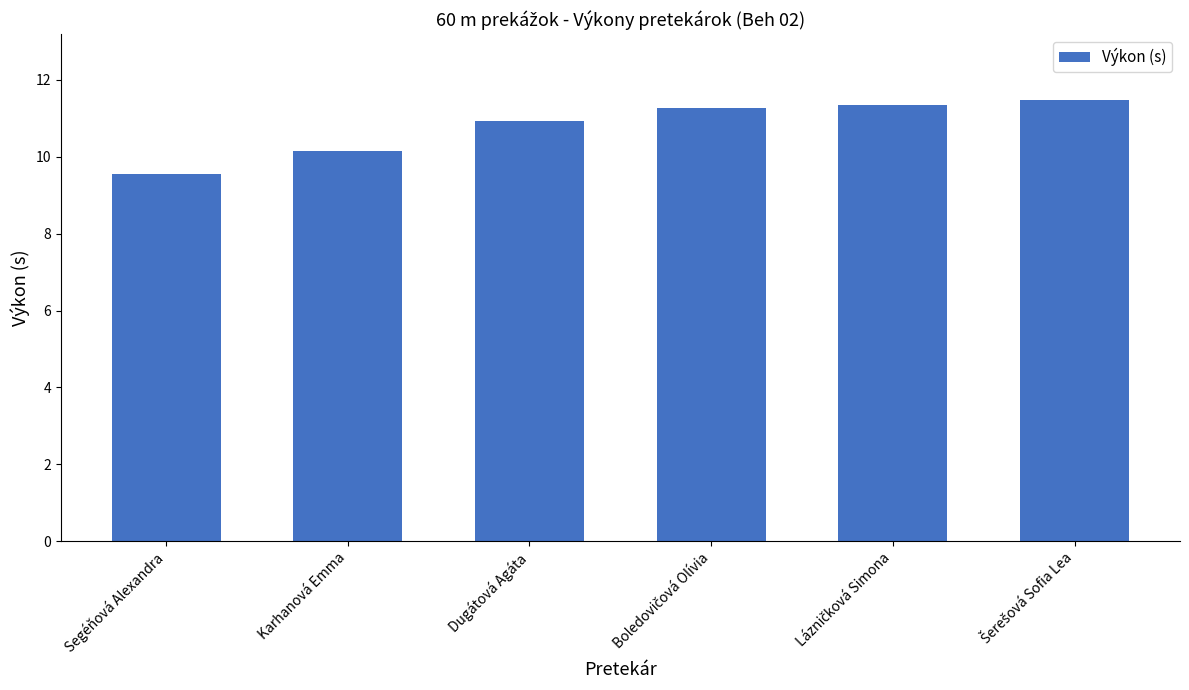

What is the difference between the second highest and minimum values?

1.8